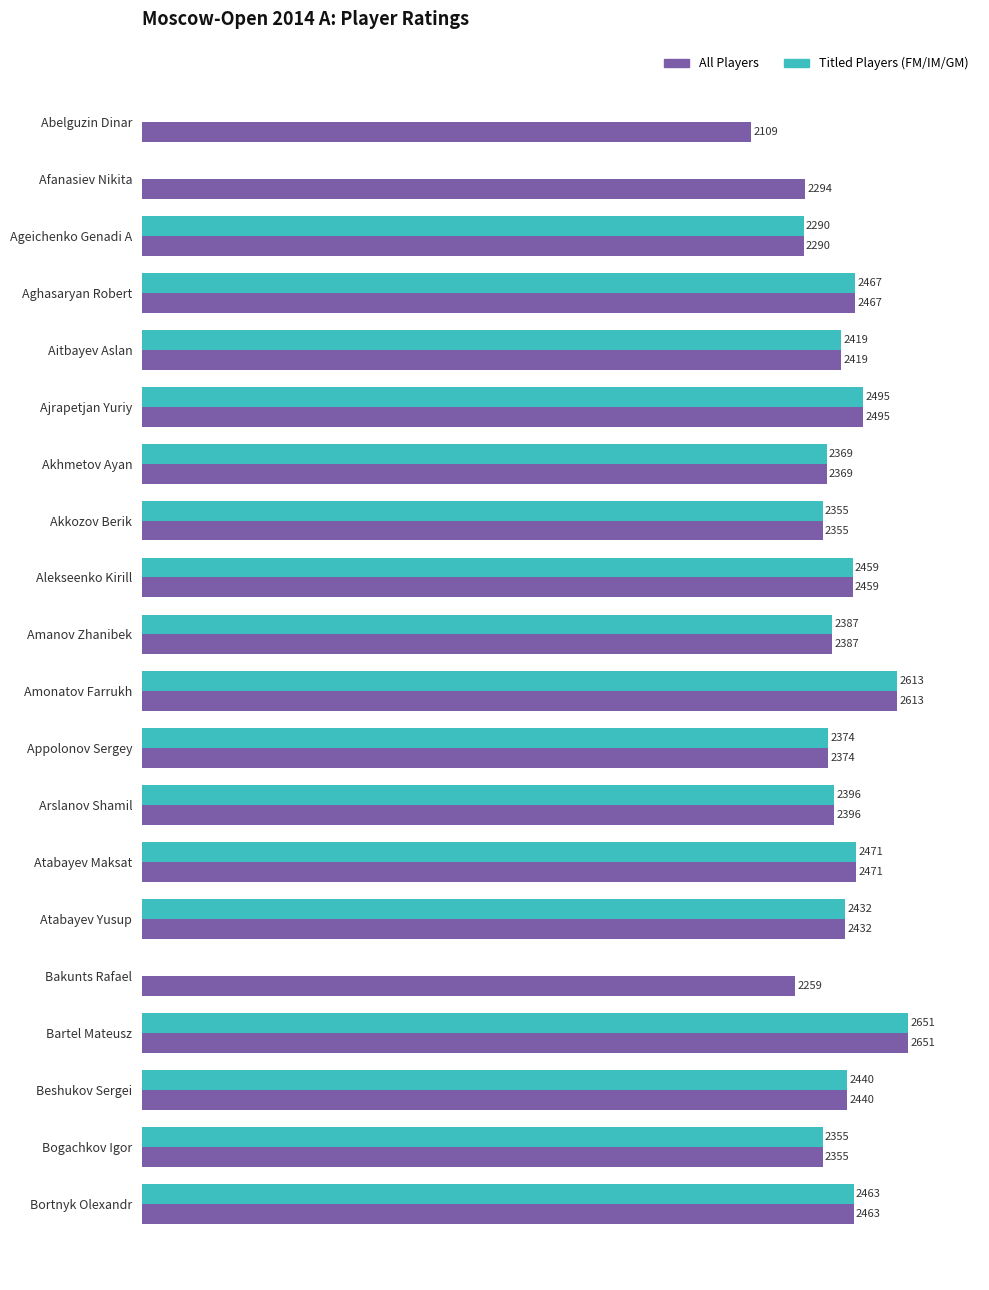

Between Afanasiev Nikita and Ageichenko Genadi A, which series saw the biggest shift?

Titled Players (FM/IM/GM)